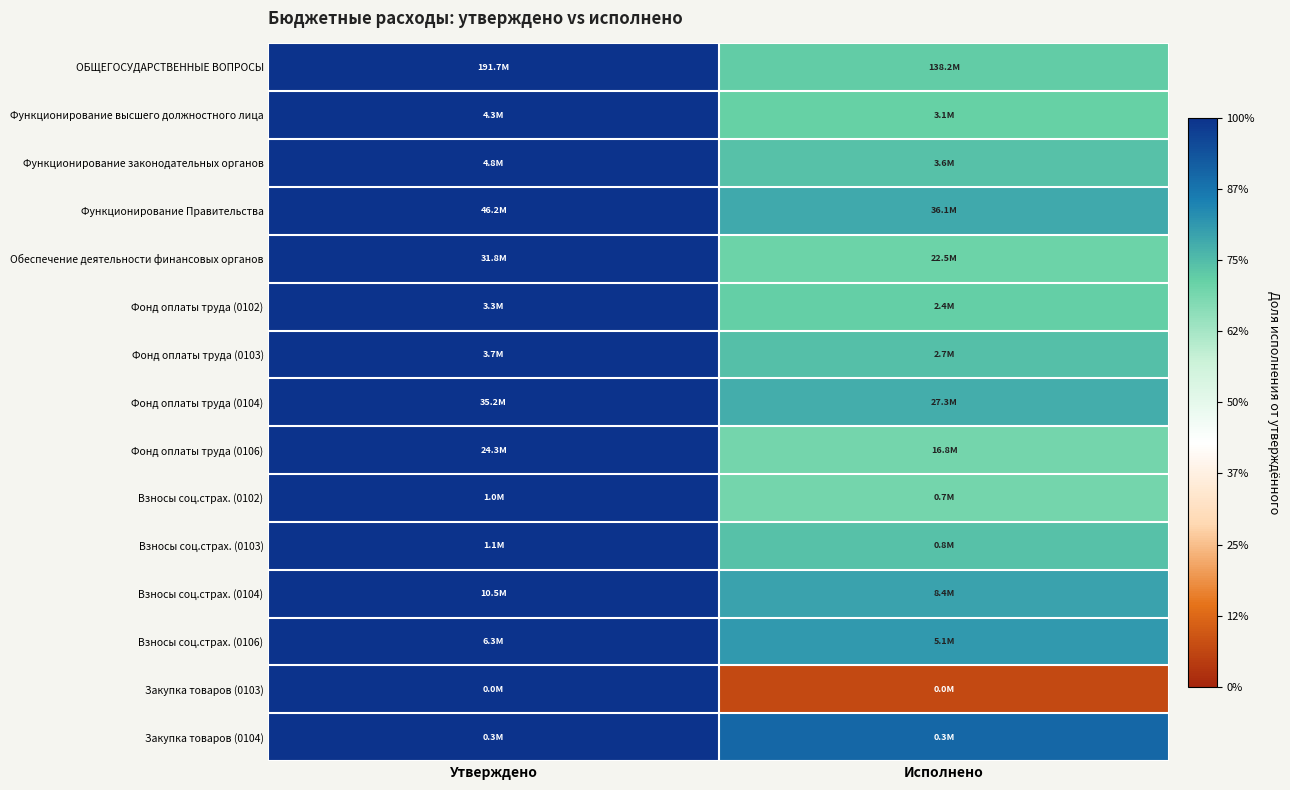

At how many categories does at least one series exceed 0?

2